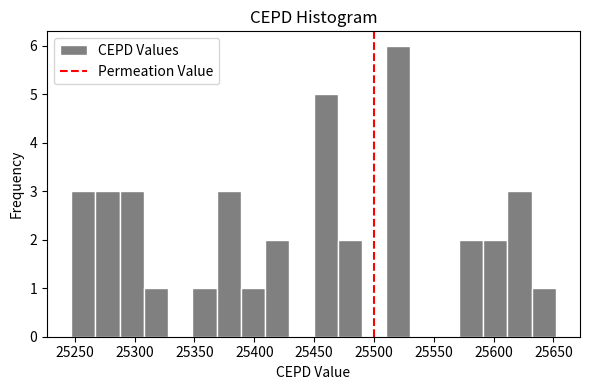

What is the height of the bar covering 25510 to 25530 on the x-axis? Neither the bar edges nor the heights are printed on the chart, so give them approximately, as read against the axes.

6